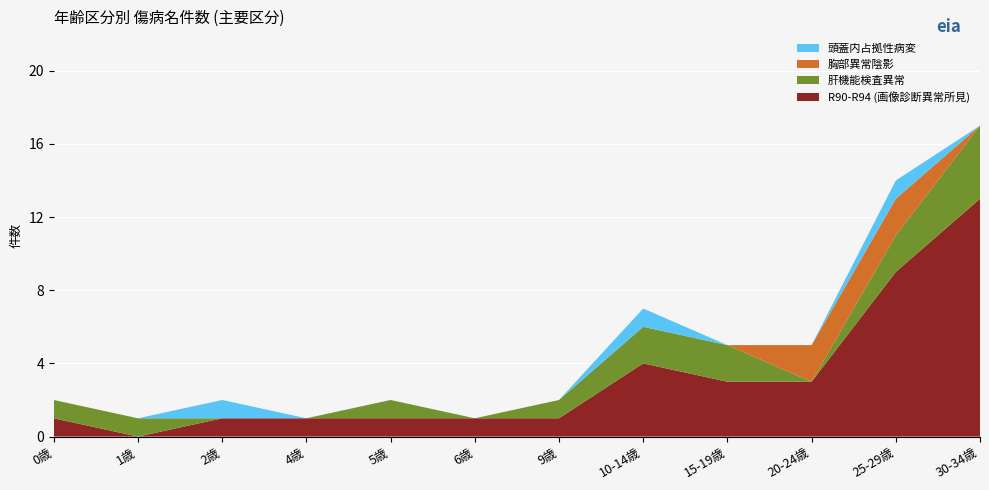

Reading right to left, extract all data points from this chart.

R90-R94 (画像診断異常所見): 13	9	3	3	4	1	1	1	1	1	0	1
肝機能検査異常: 4	2	0	2	2	1	0	1	0	0	1	1
胸部異常陰影: 0	2	2	0	0	0	0	0	0	0	0	0
頭蓋内占拠性病変: 0	1	0	0	1	0	0	0	0	1	0	0